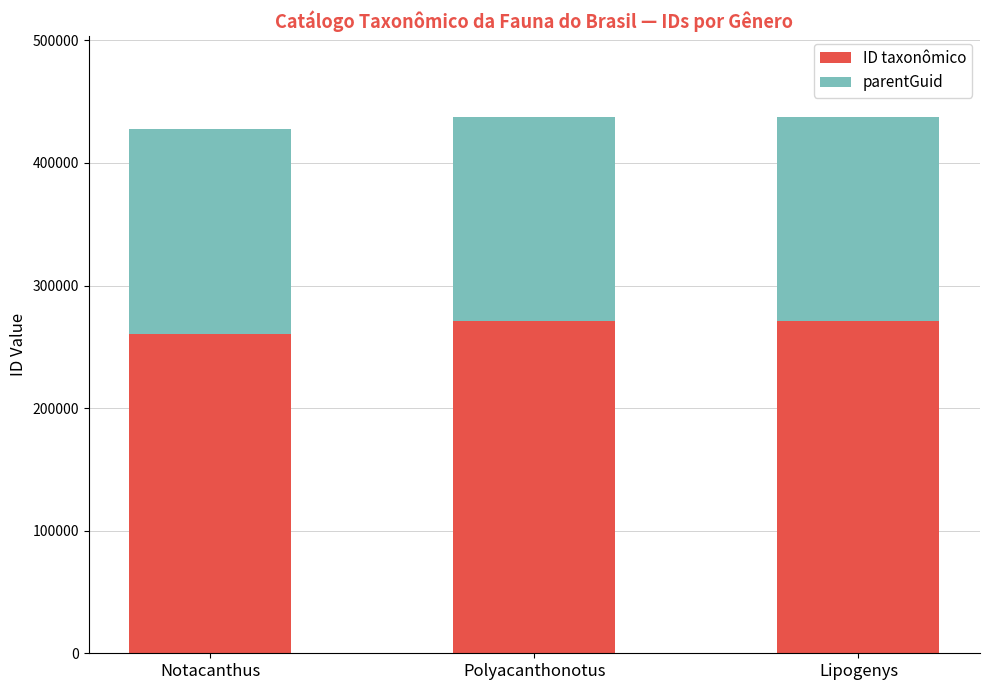

What is the average value of the ID taxonômico series?

267562